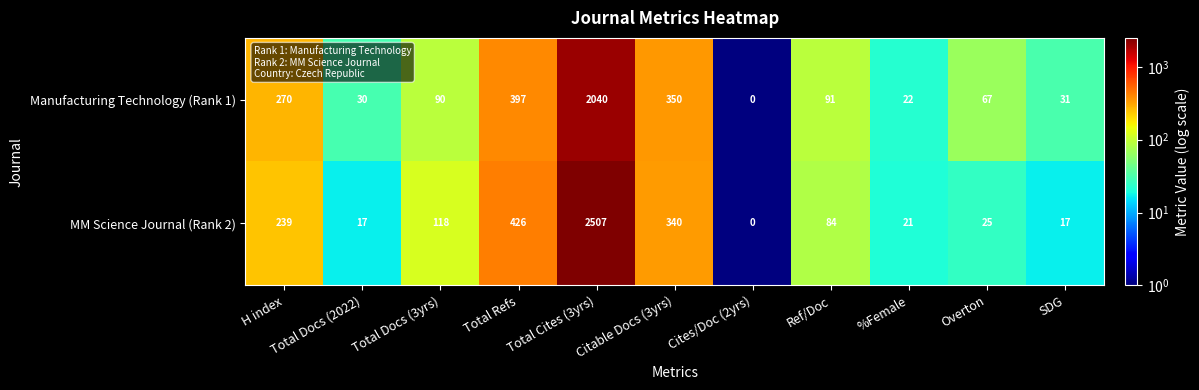

Rank the series by their maximum value, from highest to lowest.

MM Science Journal (Rank 2), Manufacturing Technology (Rank 1)